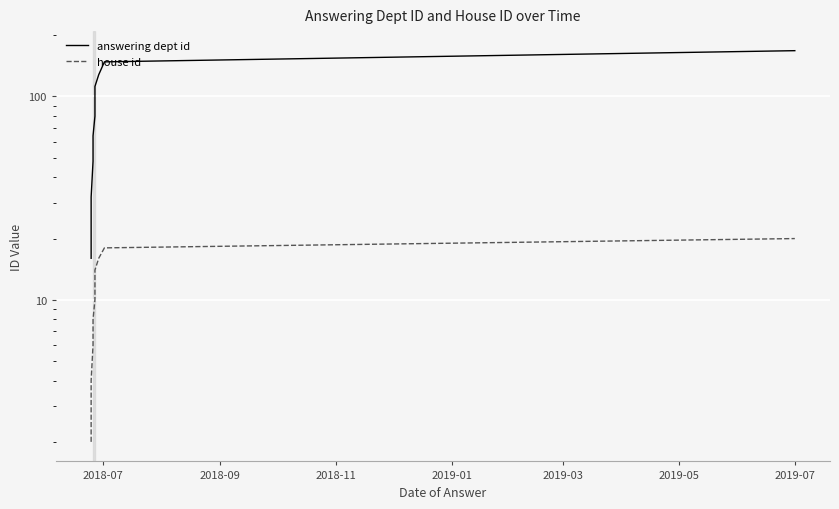

True or false: answering dept id has more than 1 interior local peaks.

False